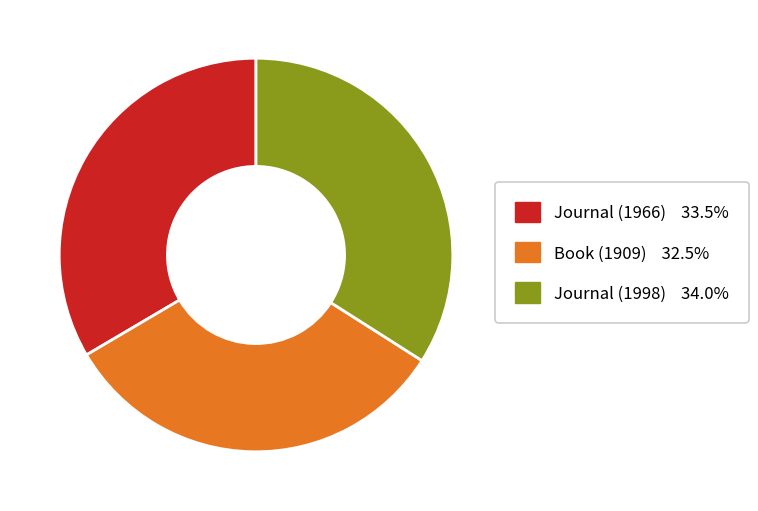

Do Book (1909) 32.5% and Journal (1966) 33.5% together represent more than half of the pie?

Yes